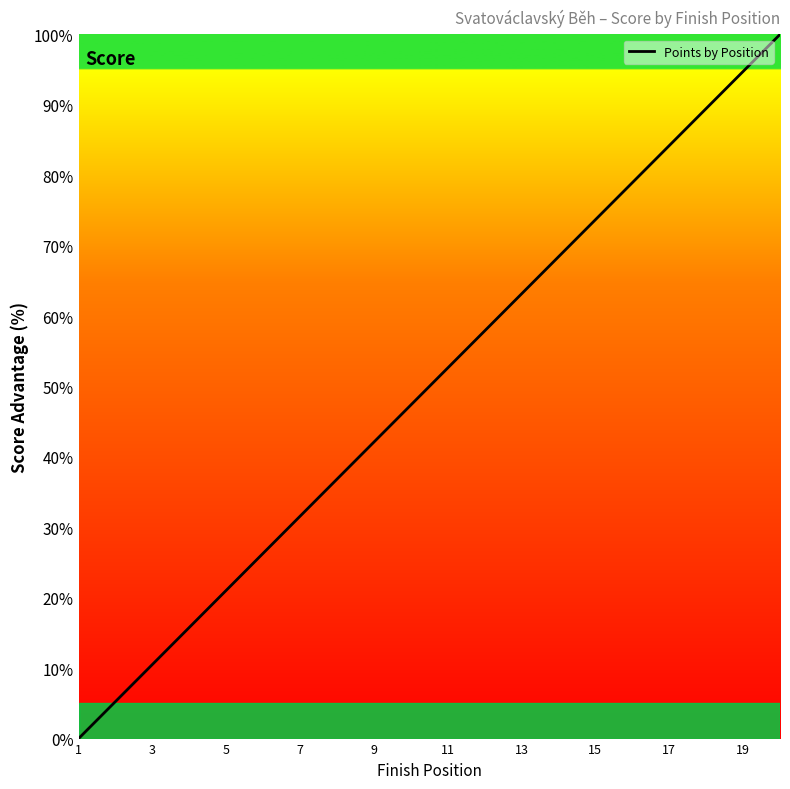

What is the maximum value shown in the chart?

100.0